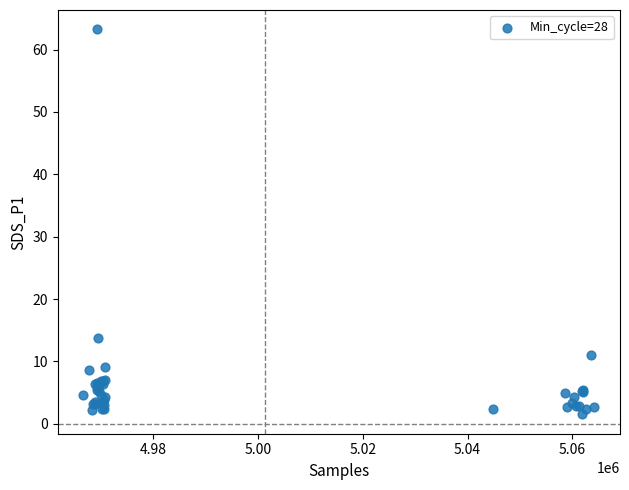

What Y value in the scatter plot is closest to 32?

13.7